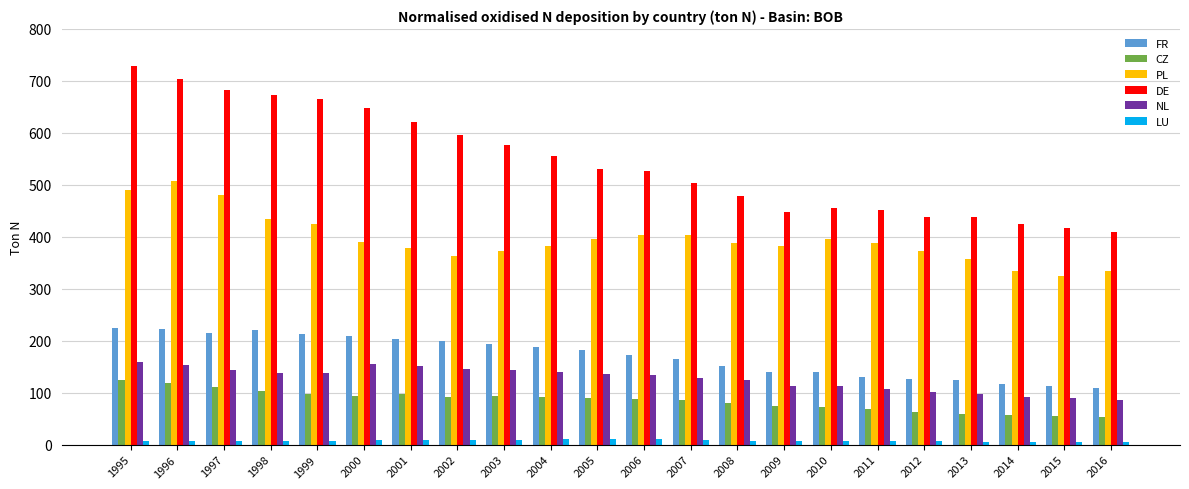

How many bars are there in each group?

6